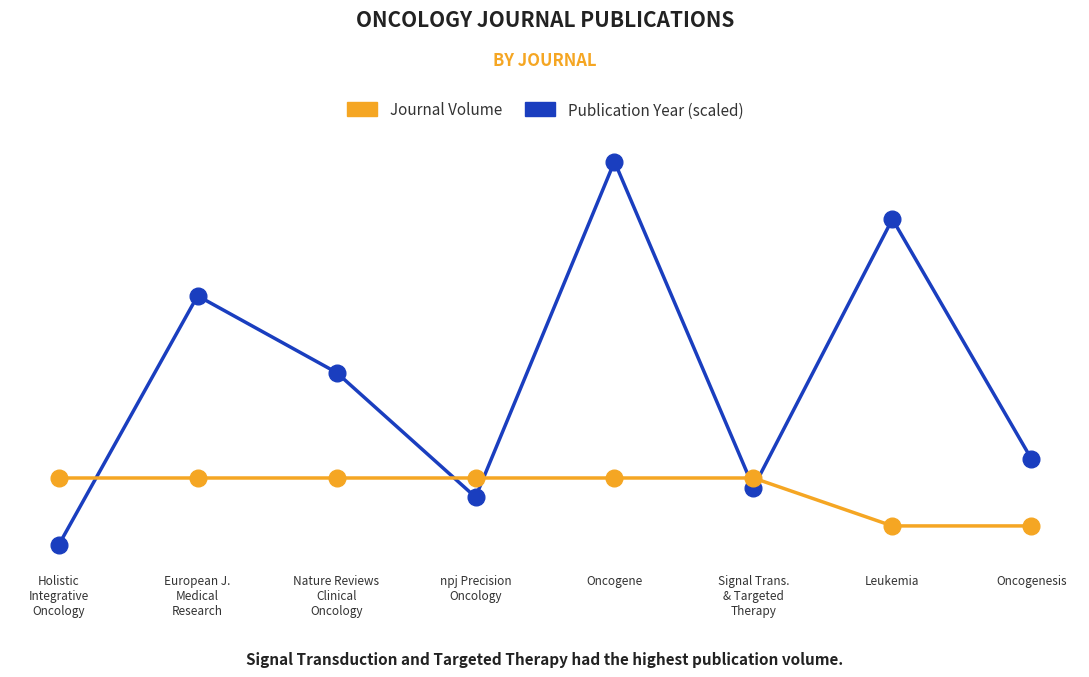

At how many categories does at least one series exceed 36?

2